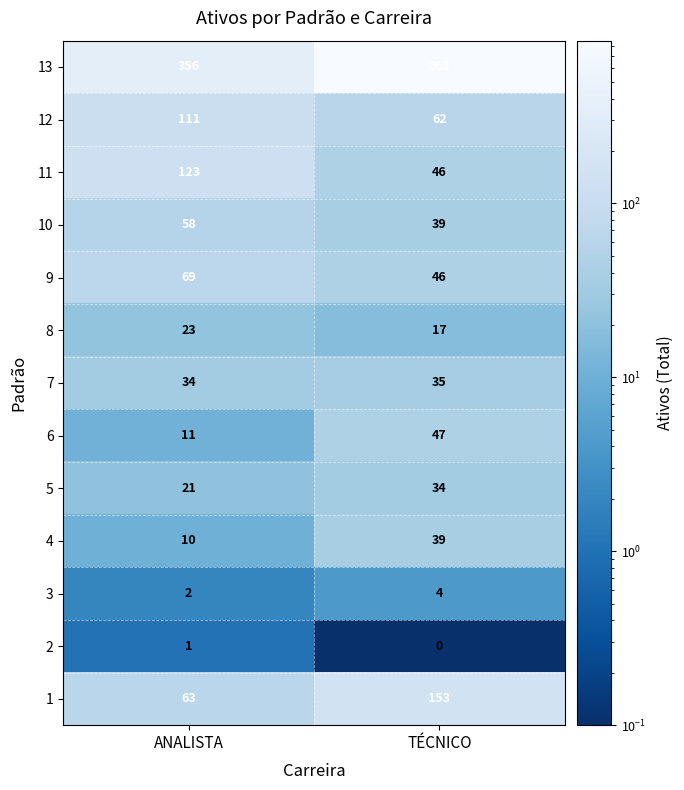

At how many categories does at least one series exceed 659?

1